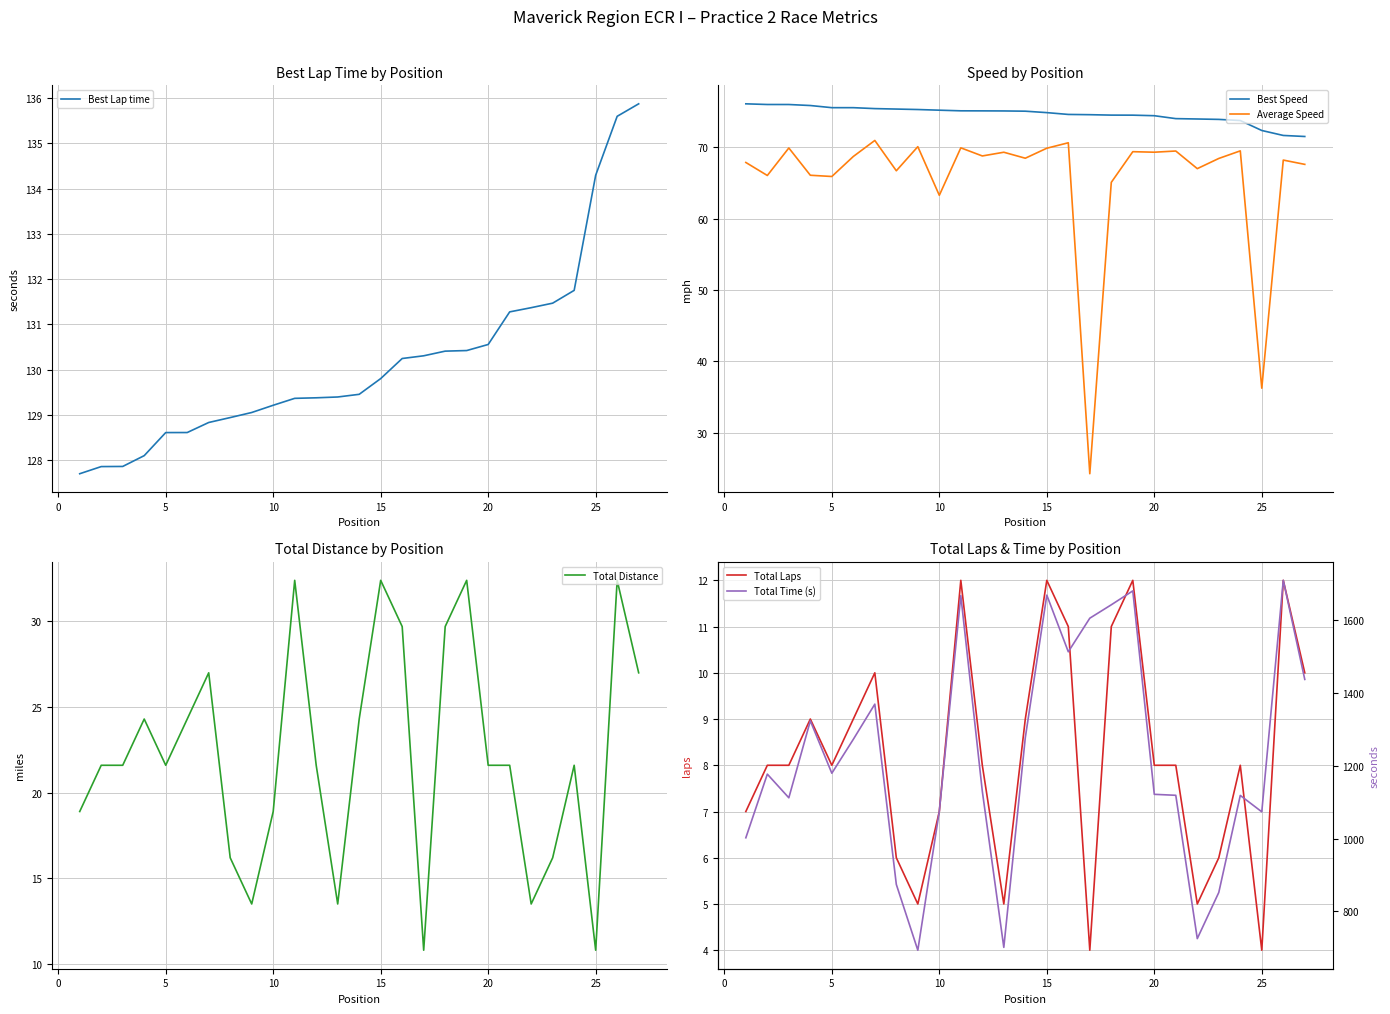

What are all the series names shown in the legend?

Best Lap time, Best Speed, Average Speed, Total Distance, Total Laps, Total Time (s)